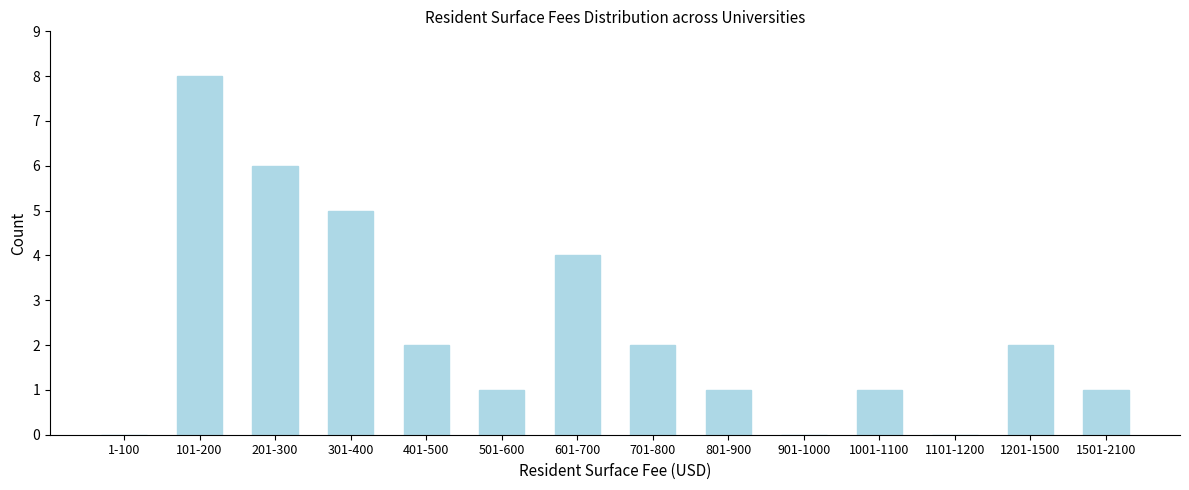

Reading right to left, transcribe all the data shown in this chart.

1501-2100=1	1201-1500=2	1101-1200=0	1001-1100=1	901-1000=0	801-900=1	701-800=2	601-700=4	501-600=1	401-500=2	301-400=5	201-300=6	101-200=8	1-100=0